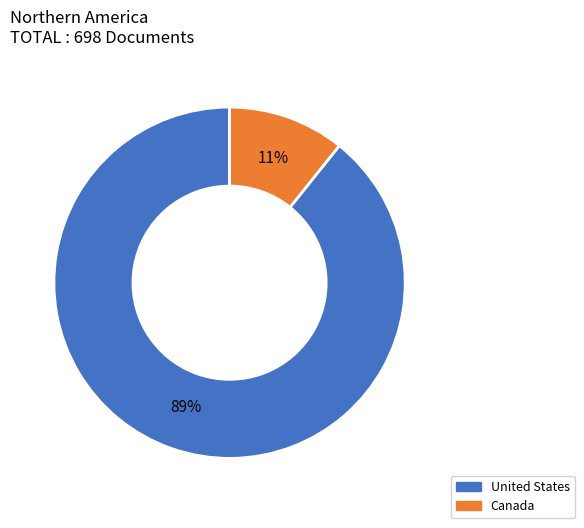

Is it true that Canada is 16% of the pie?

False